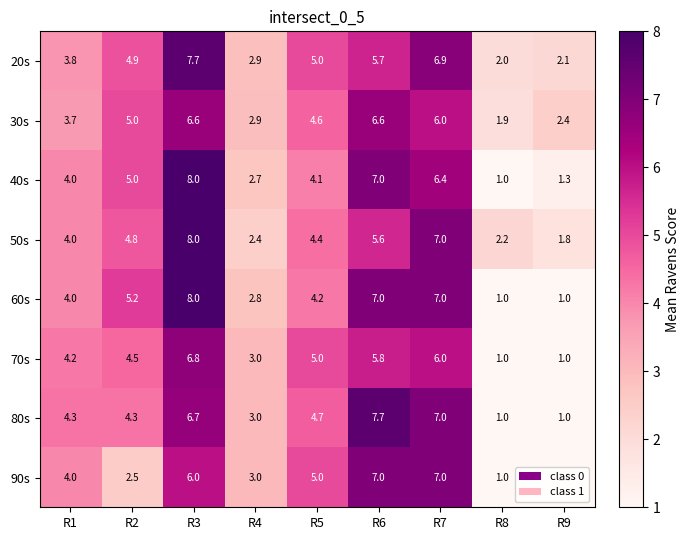

Which series has the largest total across all categories?

20s